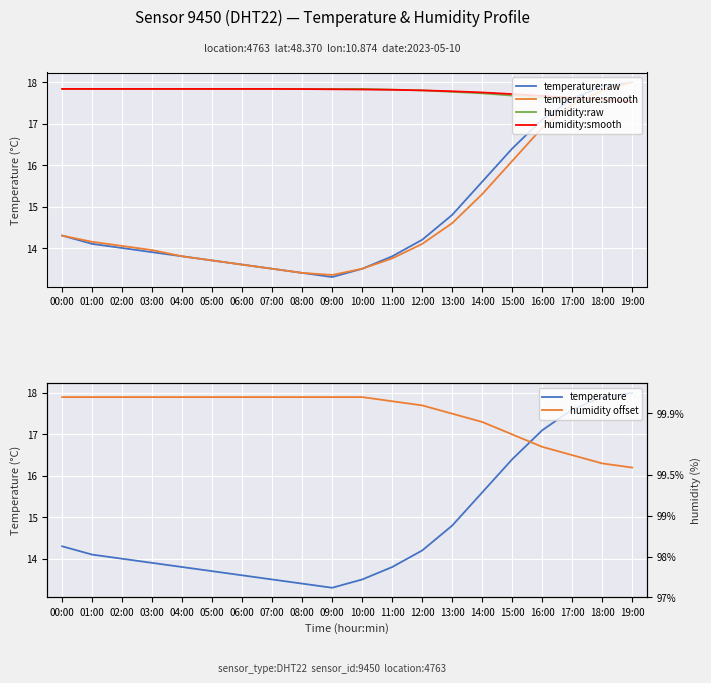

At which category is the sum across all series the highest?

19:00